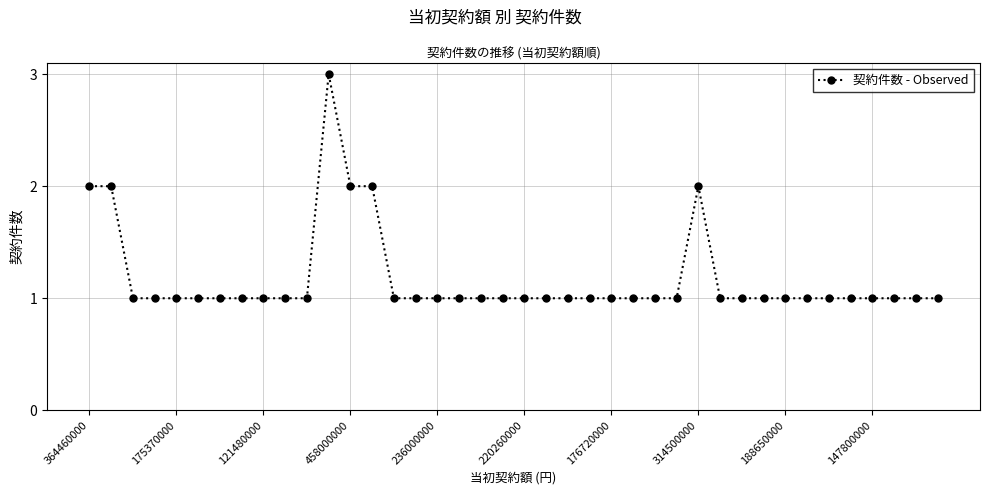

What is the value of the 39th point from the left?

1